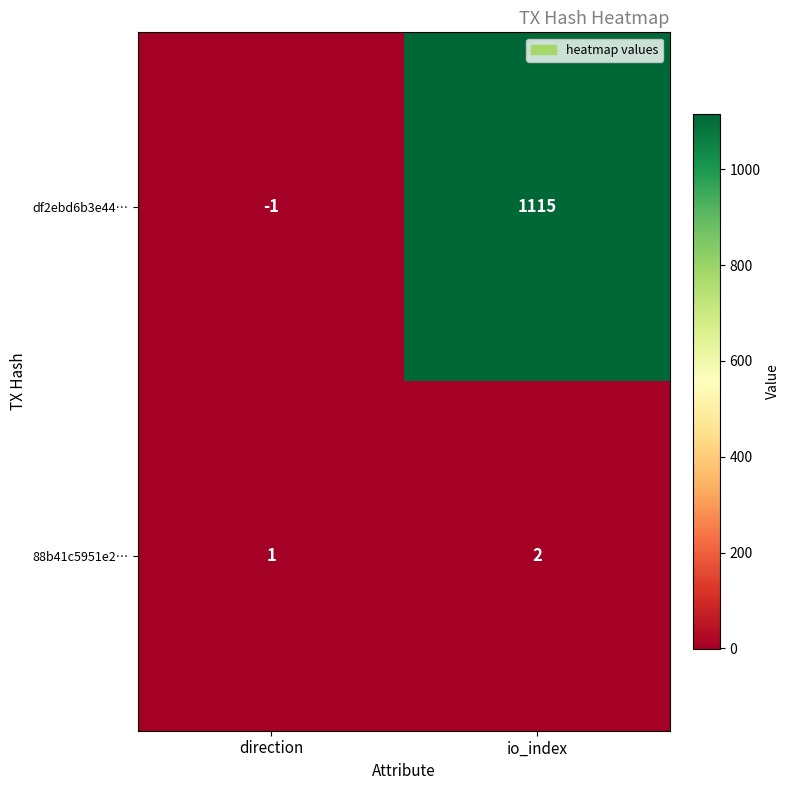

Which label corresponds to the largest value in the chart?

io_index